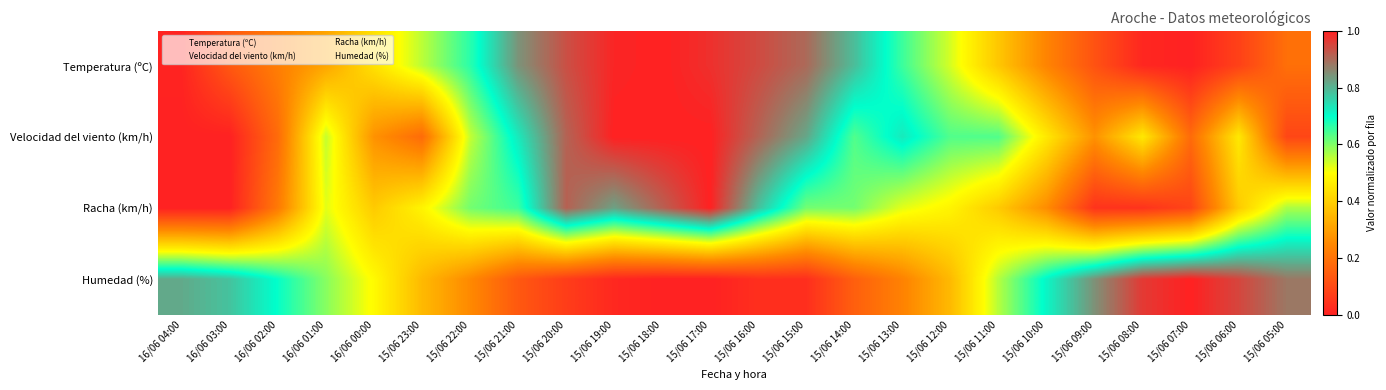

List the series in order of their overall mean, lowest first.

Humedad (%), Racha (km/h), Temperatura (ºC), Velocidad del viento (km/h)